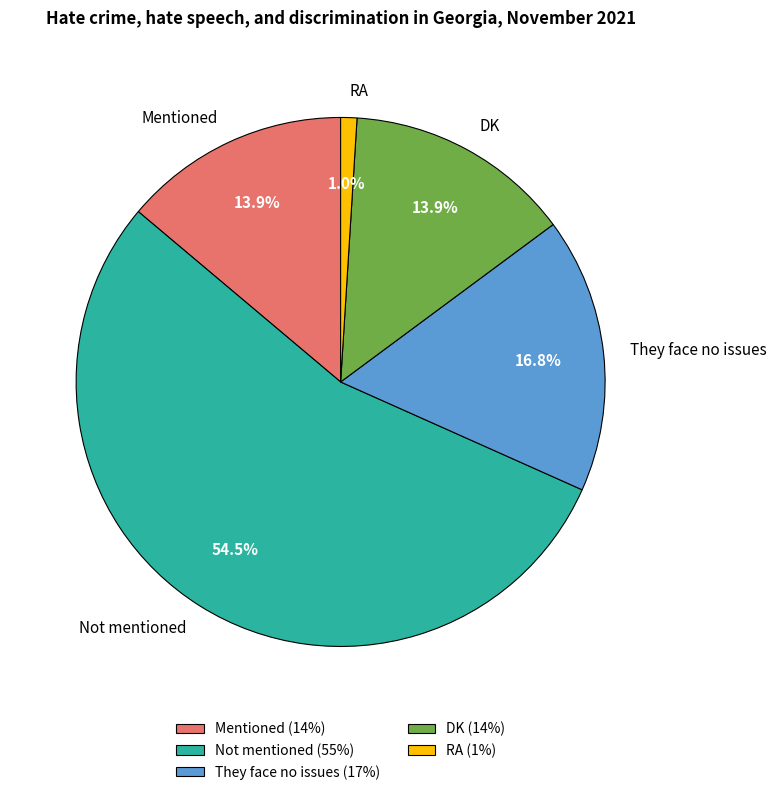

What is the largest slice in the pie chart?

Not mentioned